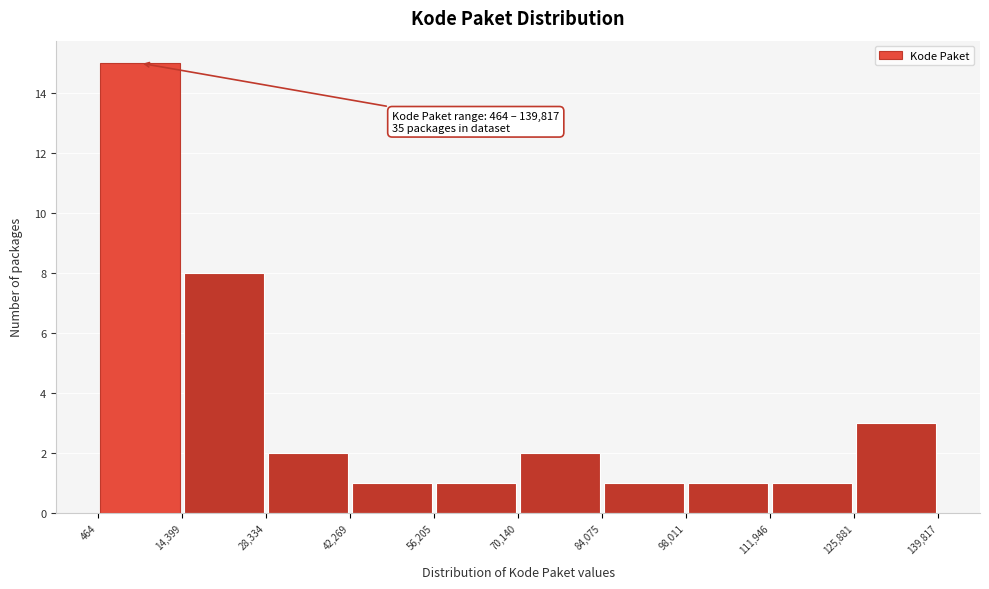

Which range on the x-axis has the tallest bar?

464 to 14,399